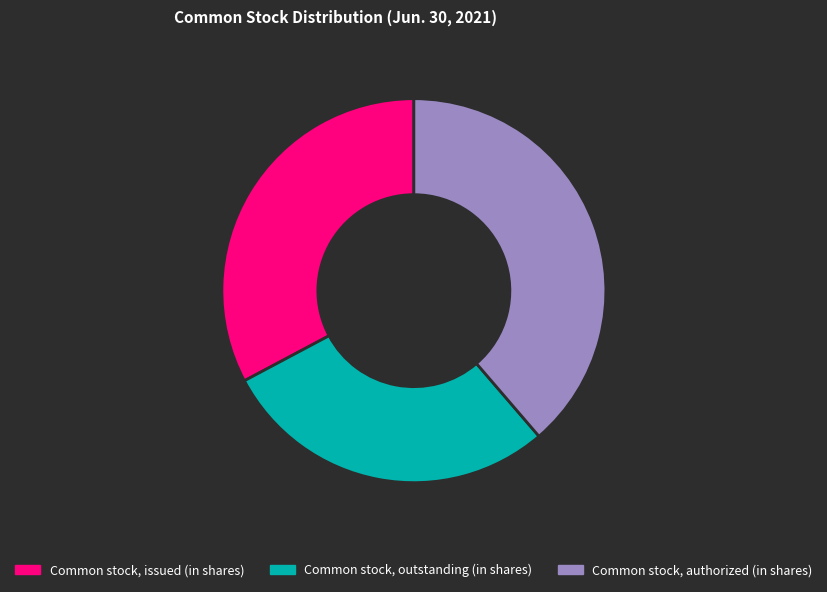

True or false: Common stock, issued (in shares) accounts for 33% of the total.

True